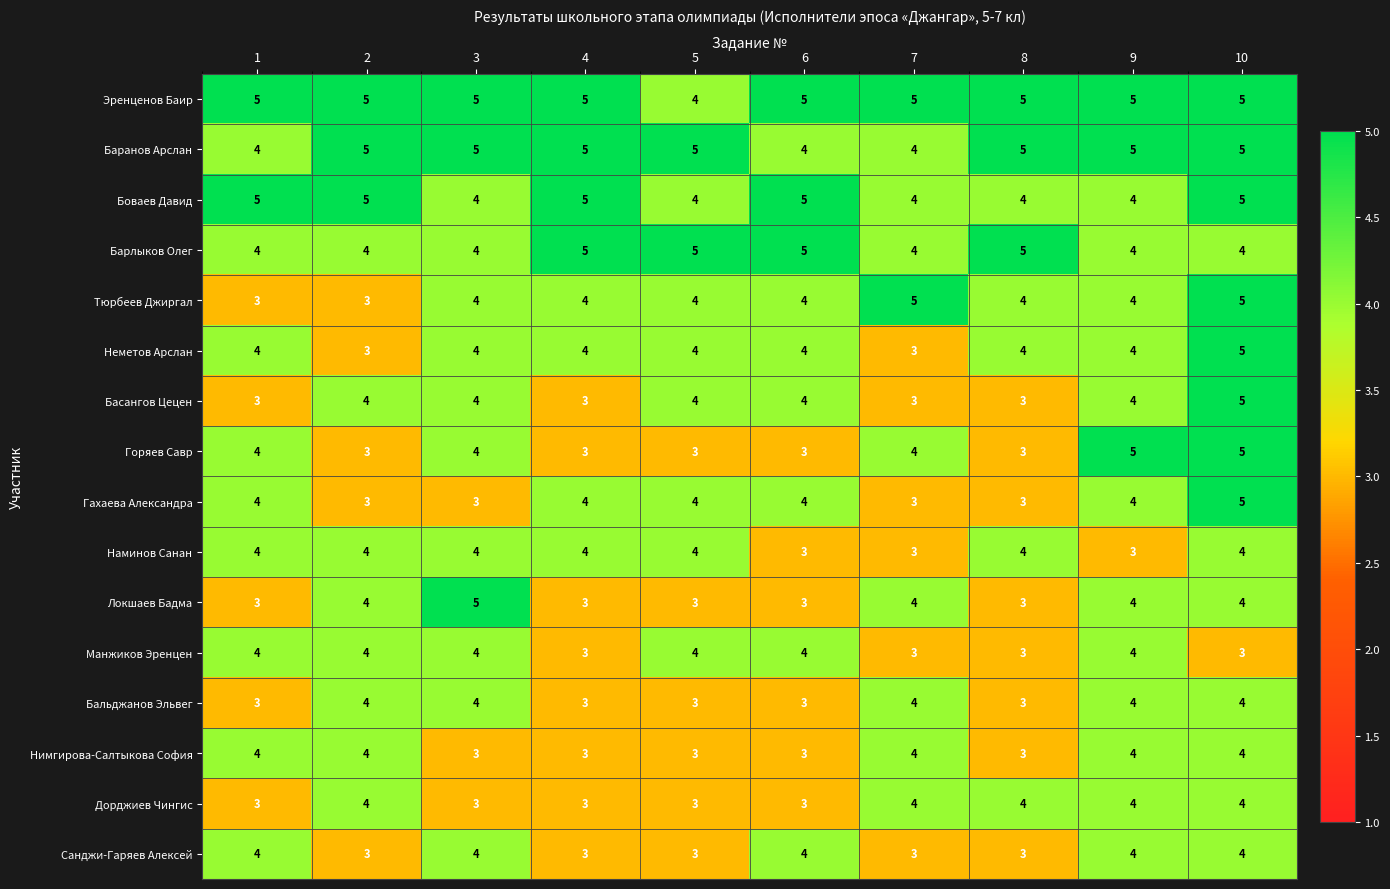

The Дорджиев Чингис series shows 5 at 2. True or false?

False